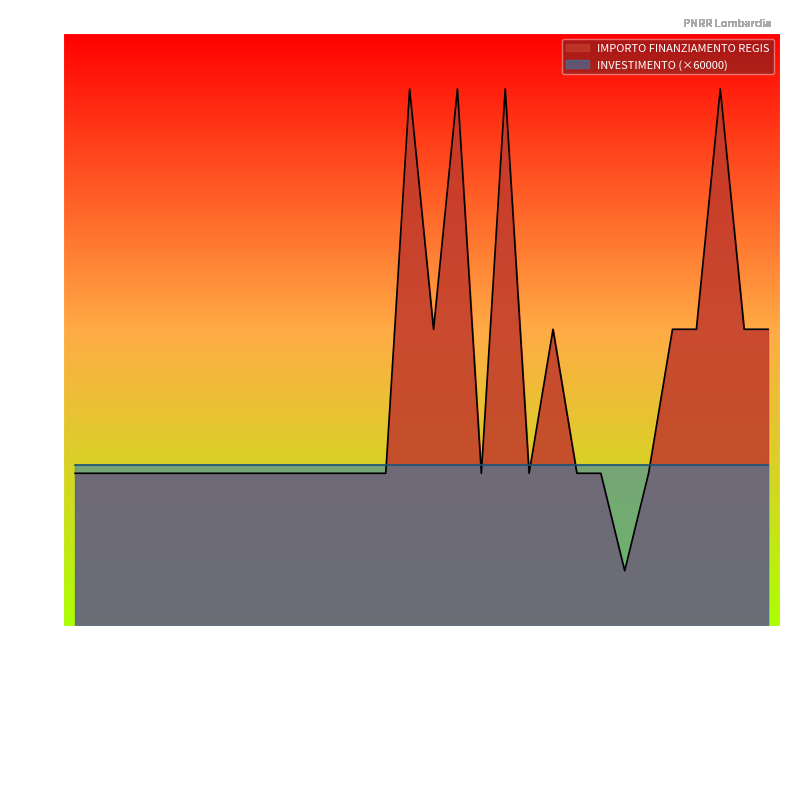

List the labels in order of value, largest first.

DESIO, LAINATE, ROZZANO, MORAZZONE, SOLBIATE OLONA, SANNAZZARO DE BURGONDI, MONTICHIARI, CISLIANO, VESTONE, ROE VOLCIANO, ONORE, COSTA SERINA, VERNATE, GALGAGNANO, PADERNO DADDA, BRALLO DI PREGOLA, SAN ZENONE AL PO, PONTIROLO NUOVO, PIEVE FISSIRAGA, MONZAMBANO, SUARDI, CAVRIANA, ZERBOLO, PROVAGLIO VAL SABBIA, SUELLO, CORTE DE CORTESI CON CIGNONE, CARAVATE, RANCIO VALCUVIA, LAVENO-MOMBELLO, SPIRANO